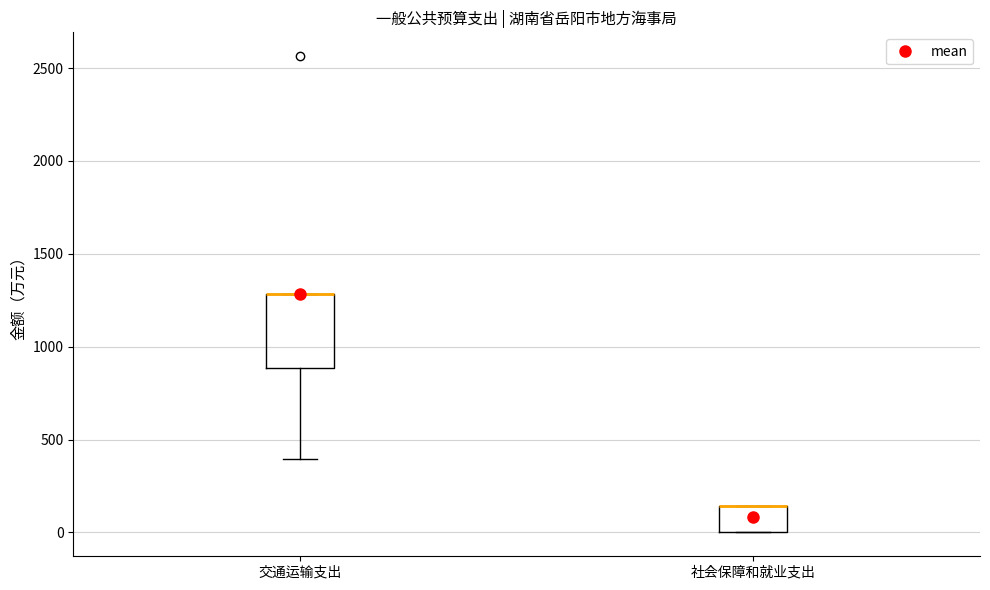

Reading left to right, read every box against the y-axis: the position of its median line, the range the box covers, and the ends of its whiskers. The values are not printed on the chart, so give them approximately, as read against the axis.

交通运输支出: median 1300 (drawn on the box's upper edge), box 900 to 1300, whiskers 400 to 1300
社会保障和就业支出: median 150 (drawn on the box's upper edge), box 0 to 150, whiskers 0 to 150